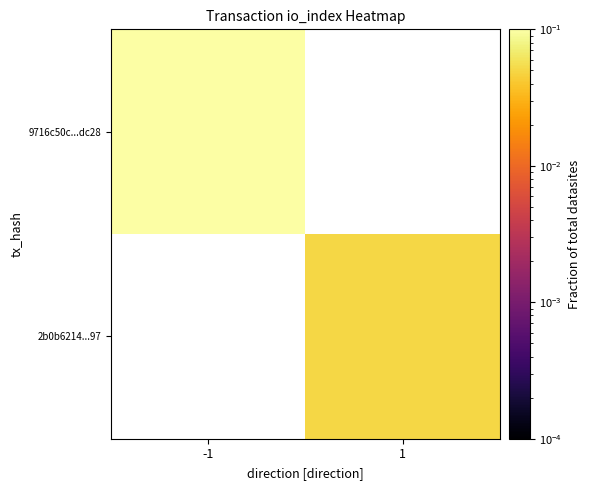

Between 1 and -1, which is larger?

-1